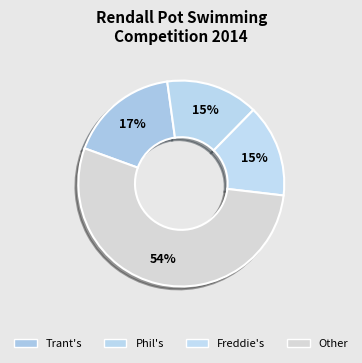

How many slices are in this pie chart?

4